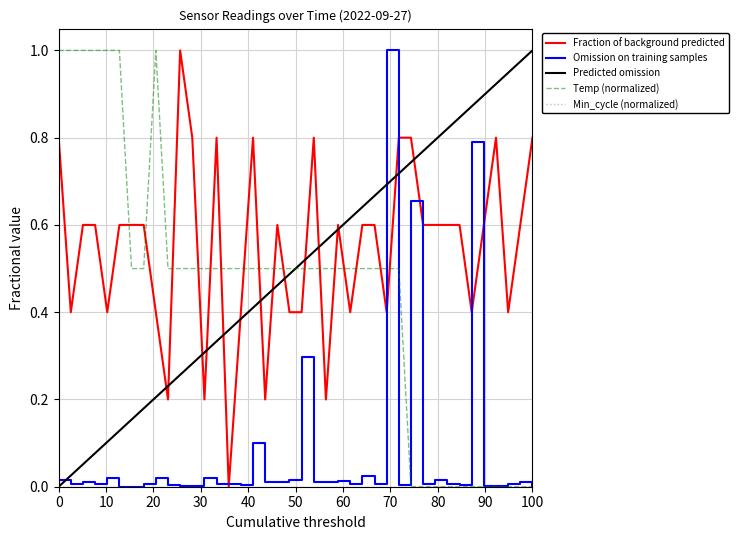

How many intersections are there between Temp (normalized) and Predicted omission?

1